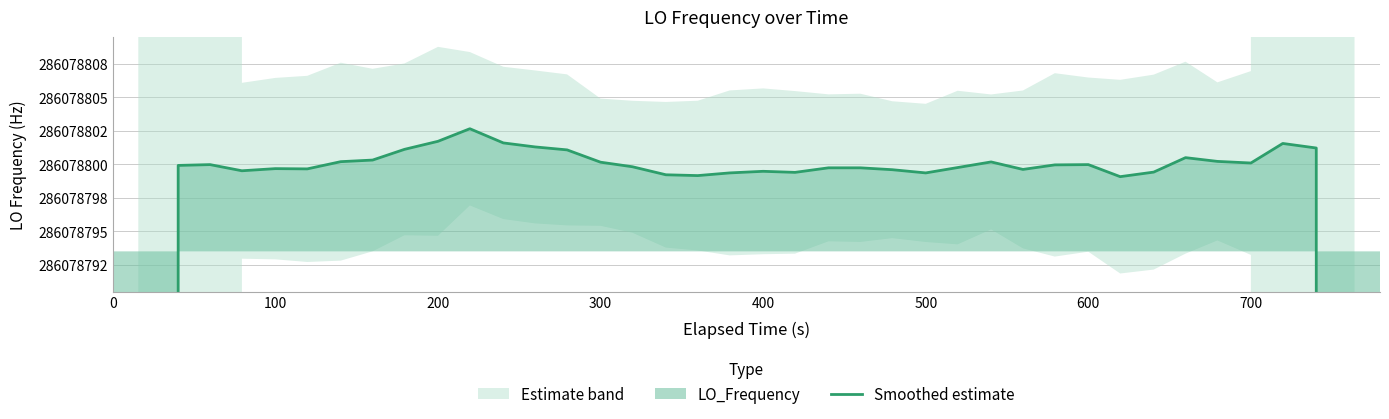

How many lines are shown in the chart?

1